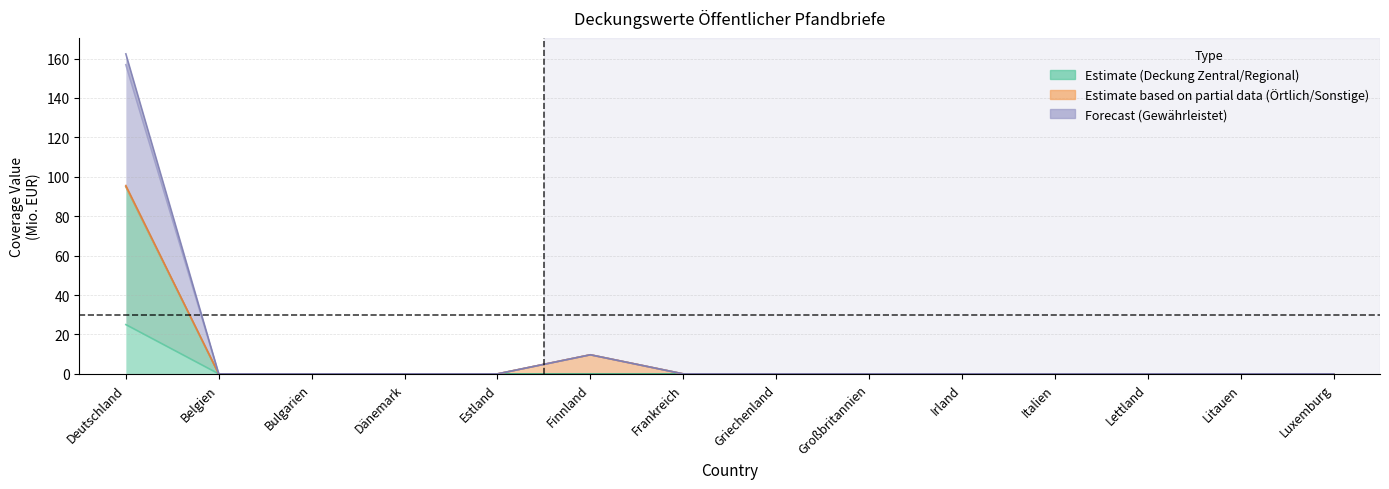

At how many categories does at least one series exceed 116?

1